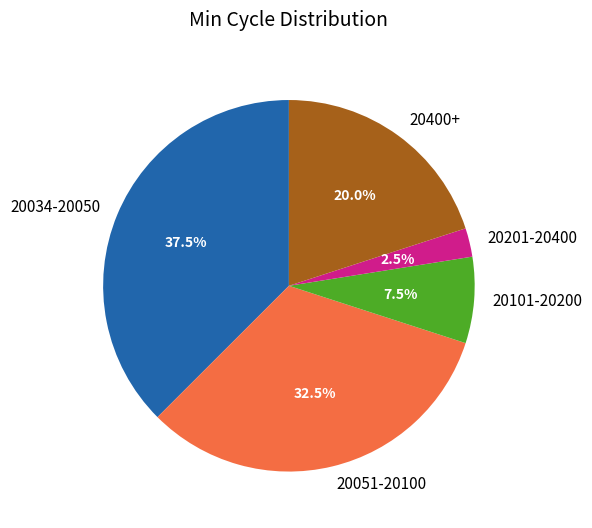

How many slices are in this pie chart?

5